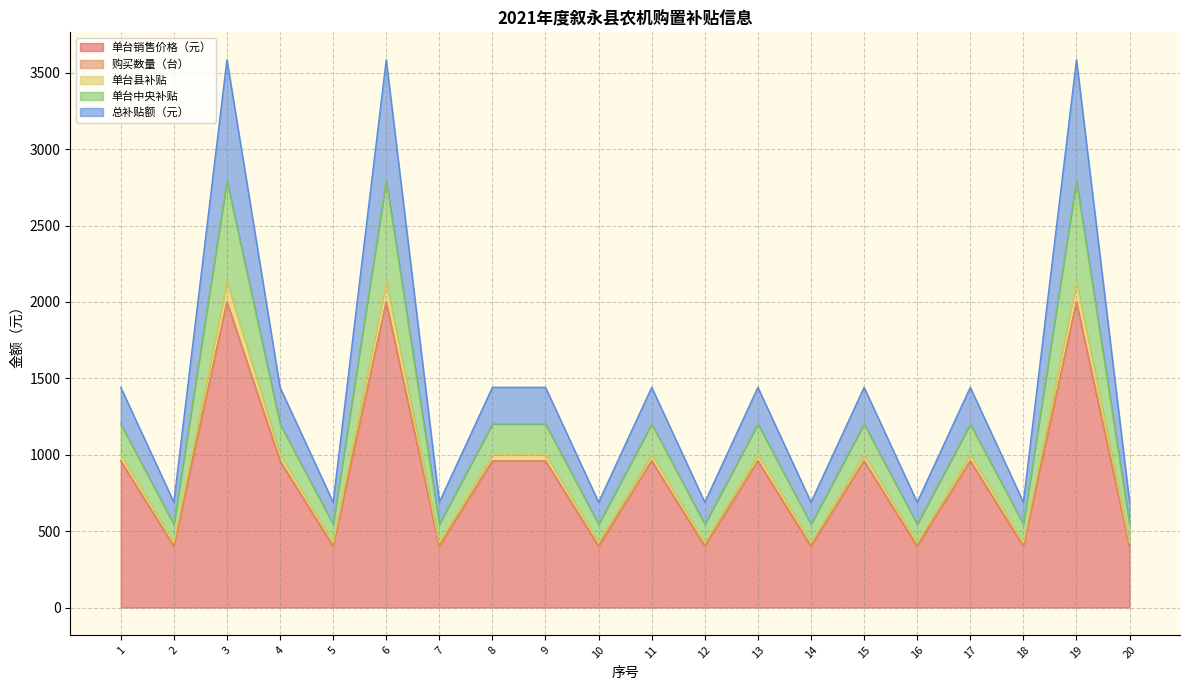

What is the minimum value for 单台中央补贴?

120